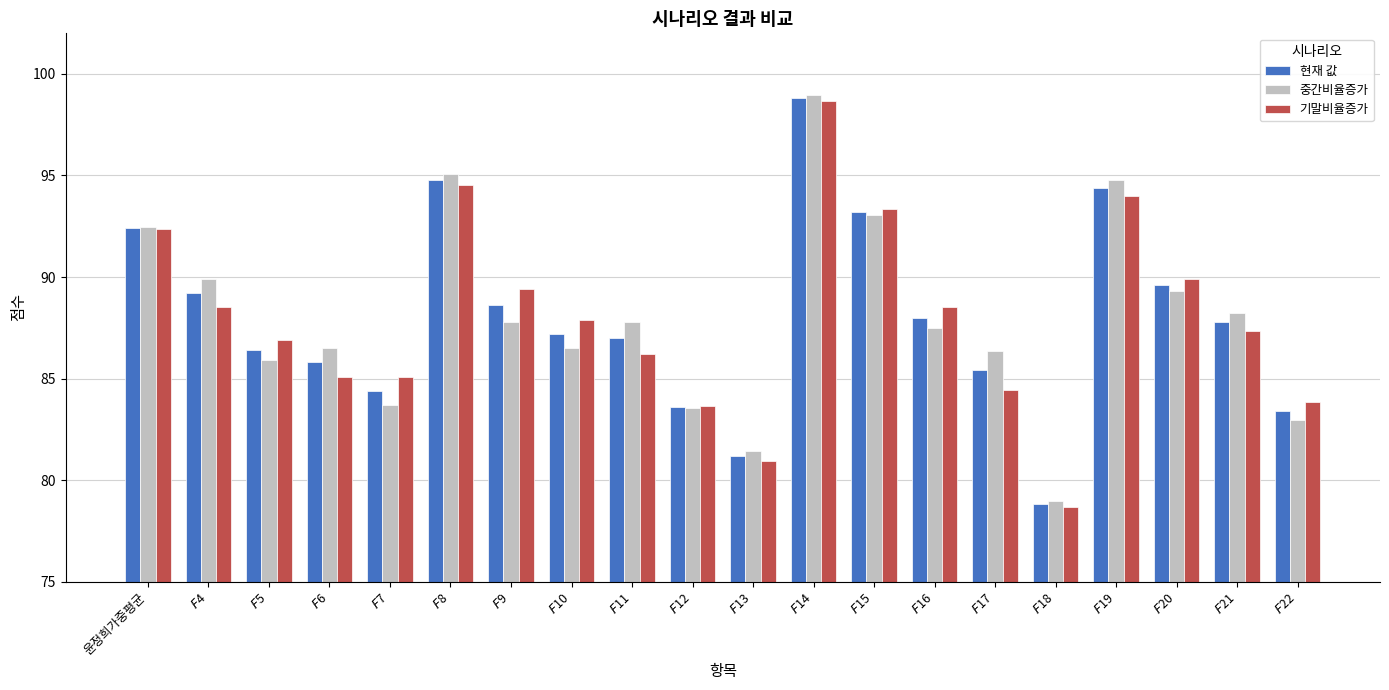

What is the lowest value of the 현재 값 series?

78.8